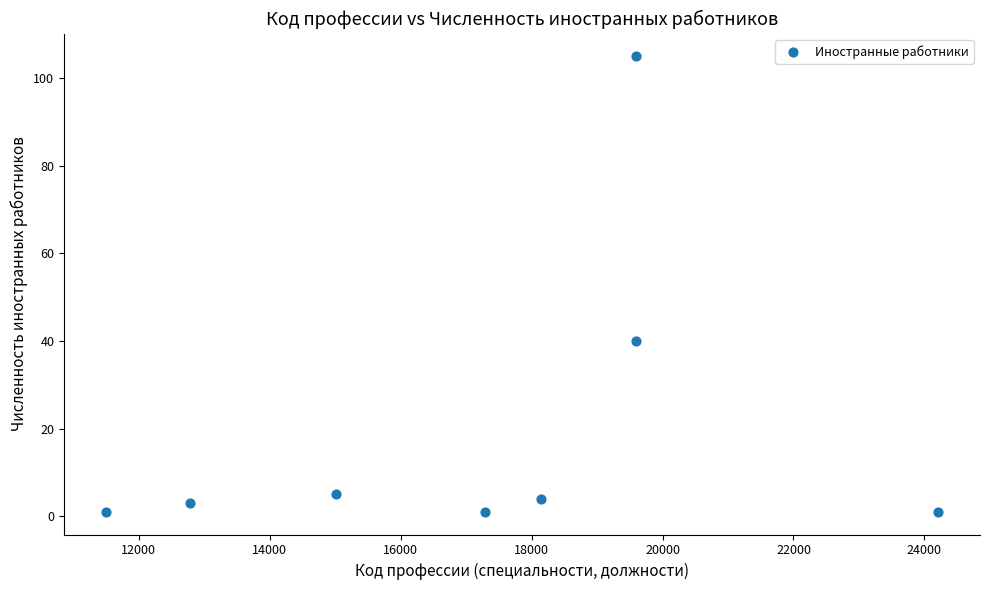

What Y value in the scatter plot is closest to 53?

40